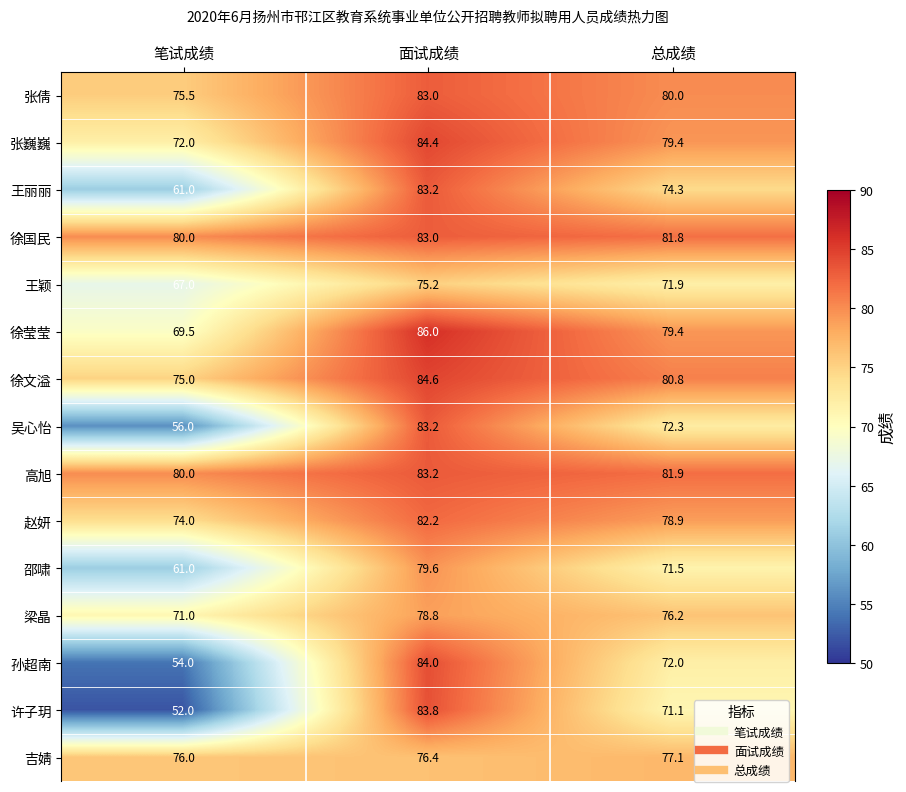

The 张倩 series shows 24.3 at 笔试成绩. True or false?

False